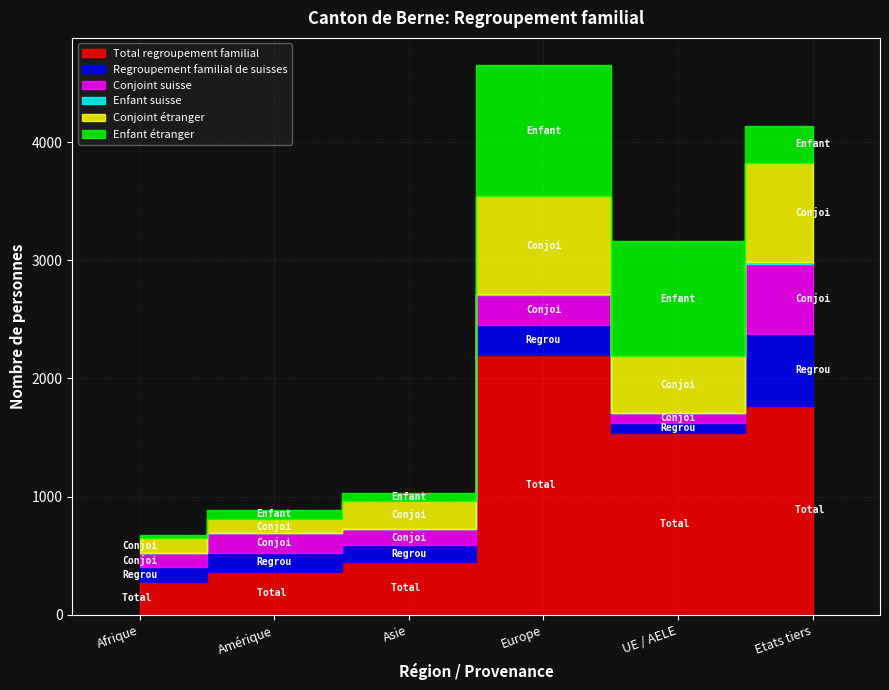

At which label is Conjoint étranger closest to 478?

UE / AELE